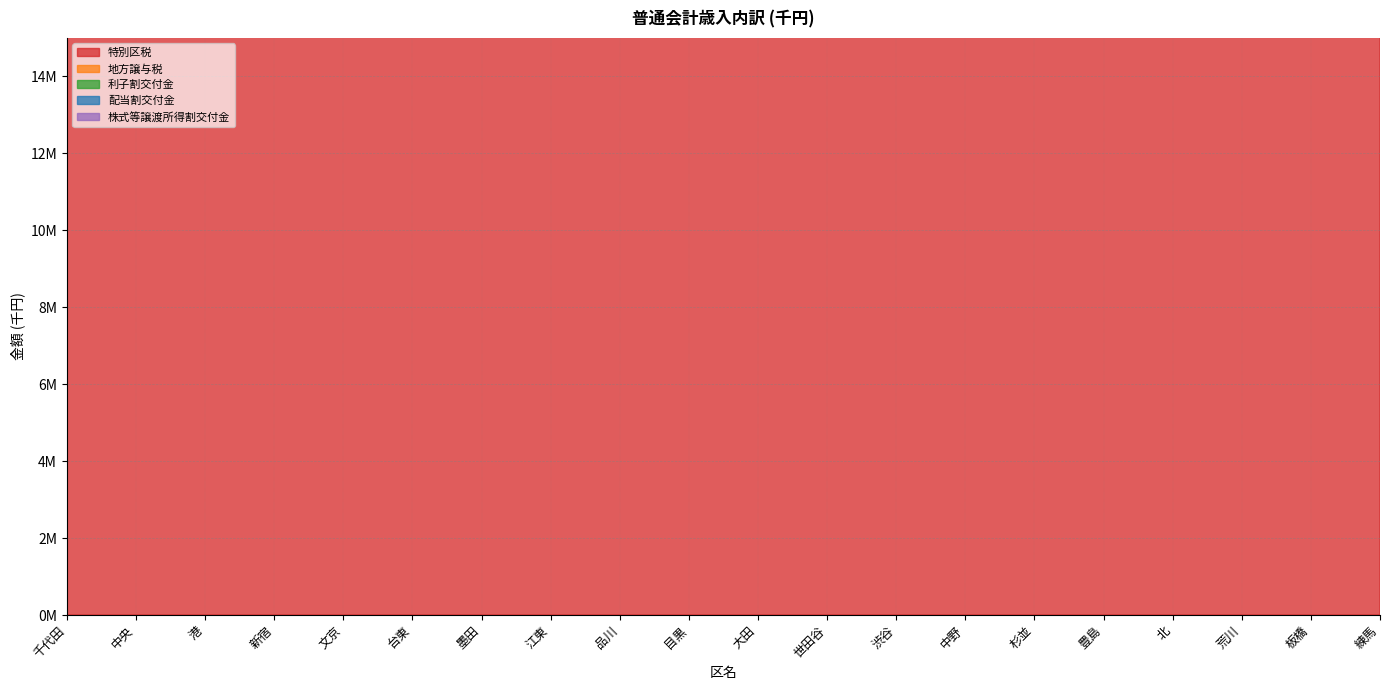

What is the difference between the second highest and second lowest values in the 利子割交付金 series?

68967150